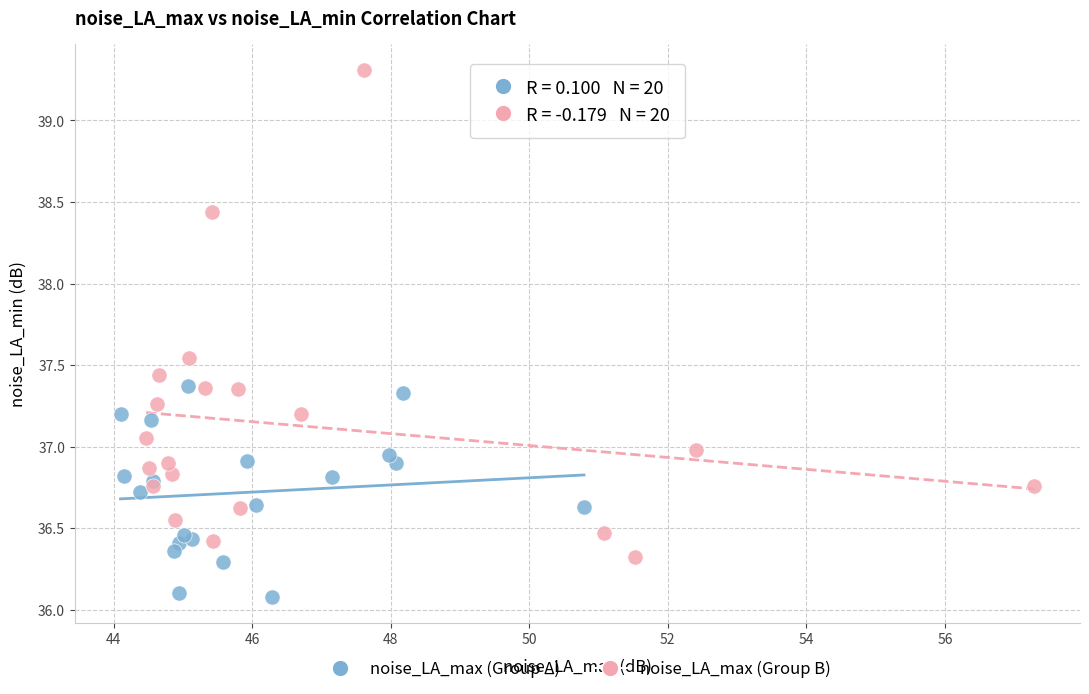

Which series contains the highest Y value?

noise_LA_max (Group B)